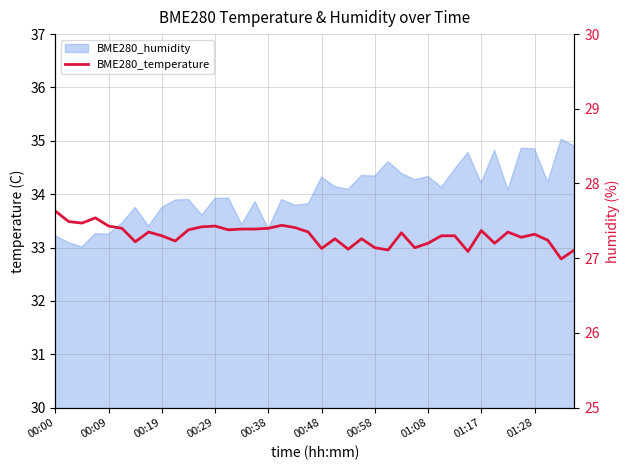

Approximately how many times larger is the value at 38 compared to 26?

1.0